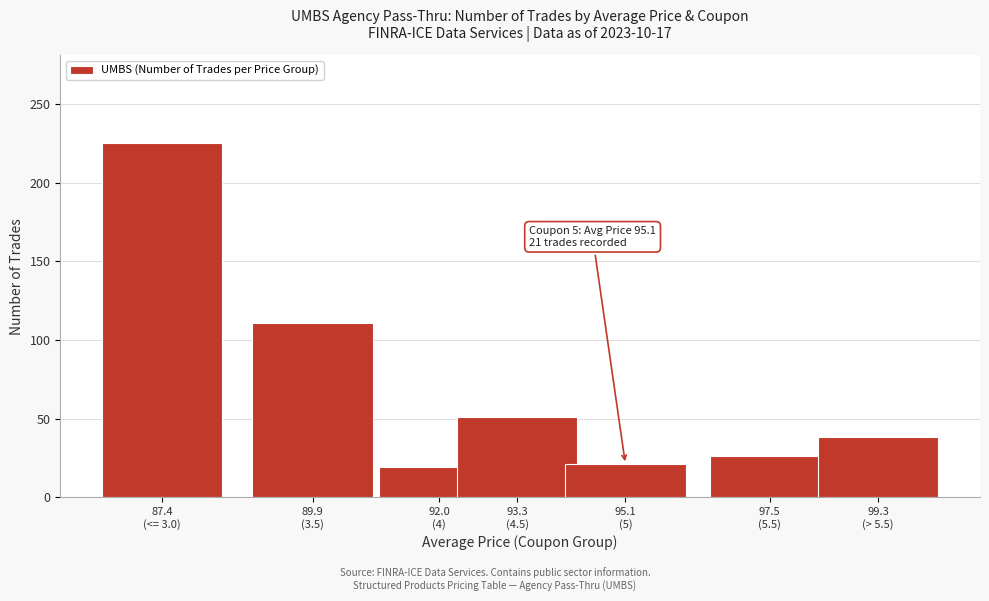

Reading left to right, extract all data points from this chart.

225	111	19	51	21	26	38